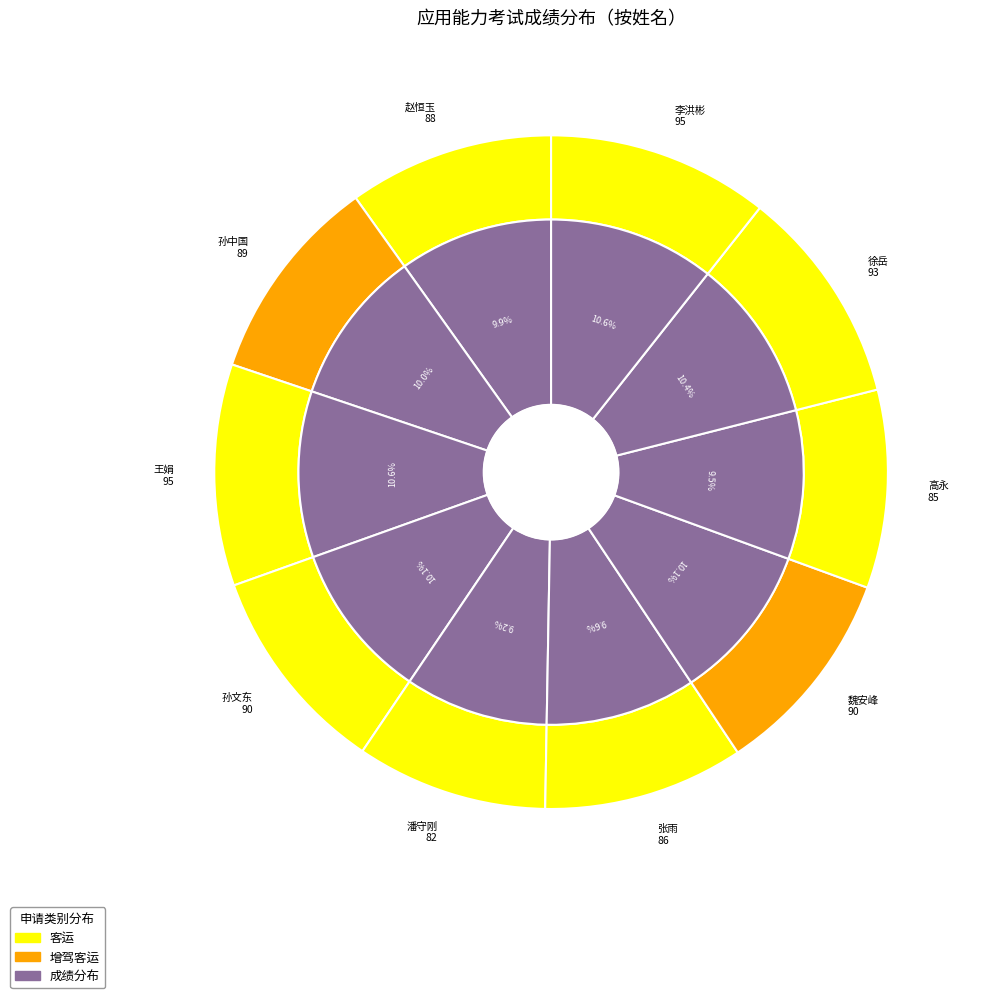

How many slices are in this pie chart?

10